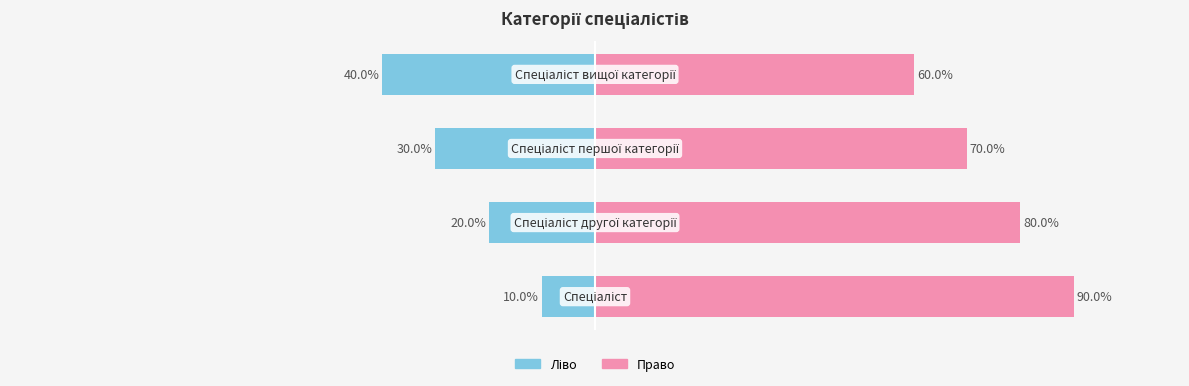

Reading left to right, transcribe all the data shown in this chart.

Ідентифікатор (ліво): -10	-20	-30	-40
Ідентифікатор (право): 90	80	70	60